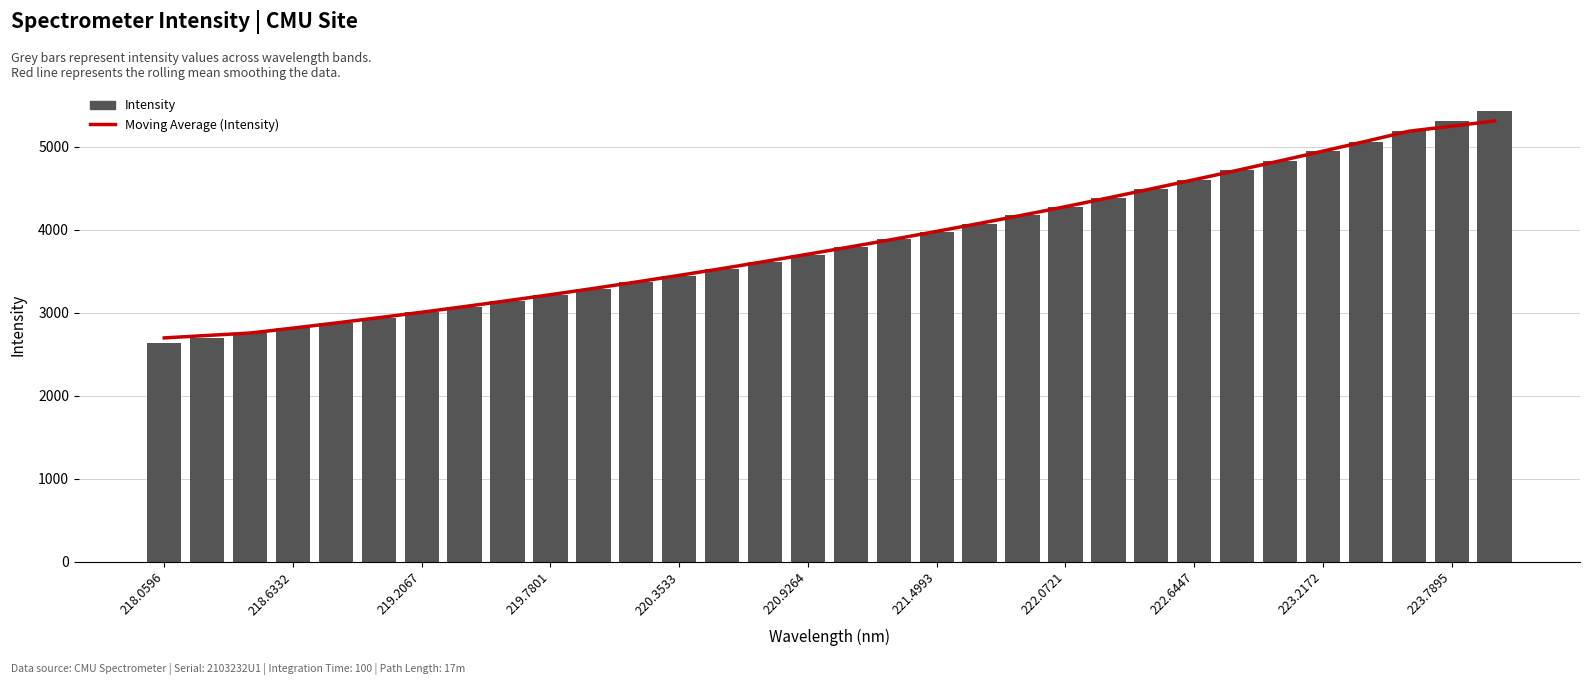

What is the sum of all Intensity values?

123195.3